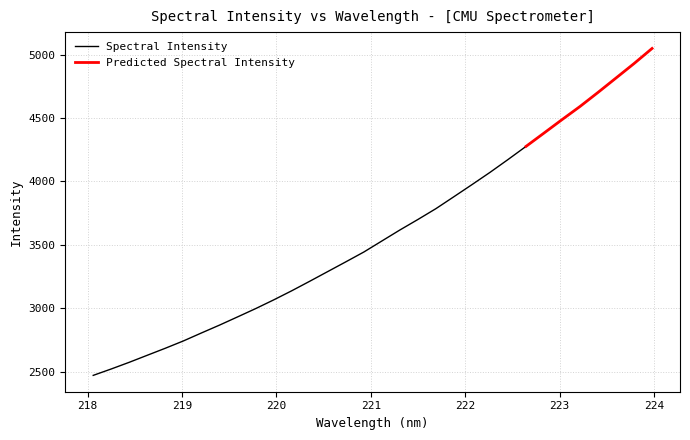

List the labels in order of value, smallest first.

218.0596, 218.2508, 218.442, 218.6332, 218.8244, 219.0156, 219.2067, 219.3979, 219.589, 219.7801, 219.9712, 220.1623, 220.3533, 220.5444, 220.7354, 220.9264, 221.1174, 221.3083, 221.4993, 221.6902, 221.8812, 222.0721, 222.263, 222.4538, 222.6447, 222.8355, 223.0264, 223.2172, 223.408, 223.5987, 223.7895, 223.9802